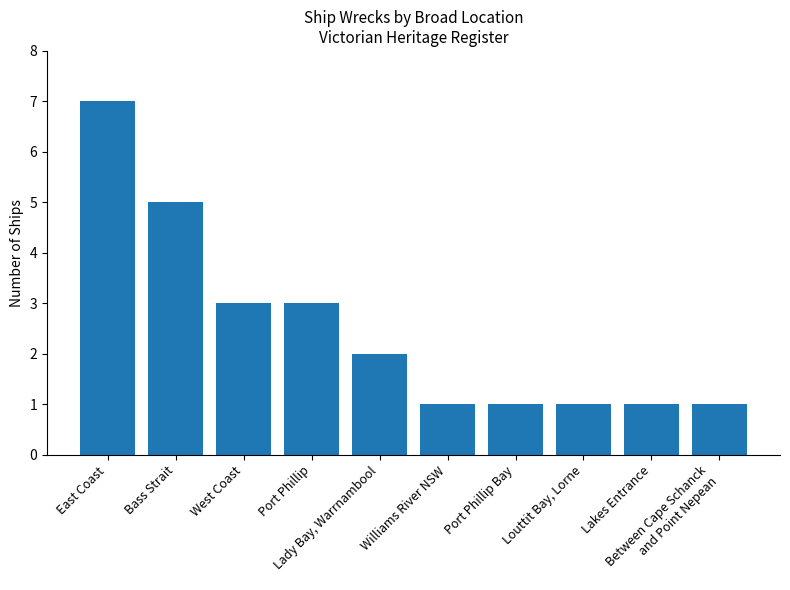

The value at Lady Bay, Warrnambool is 1. True or false?

False